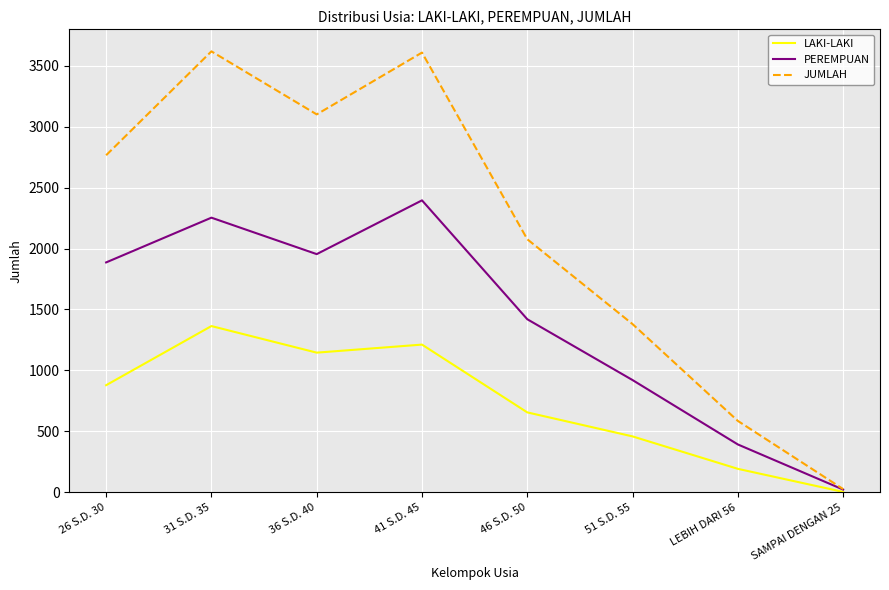

List the series in order of their overall mean, lowest first.

LAKI-LAKI, PEREMPUAN, JUMLAH